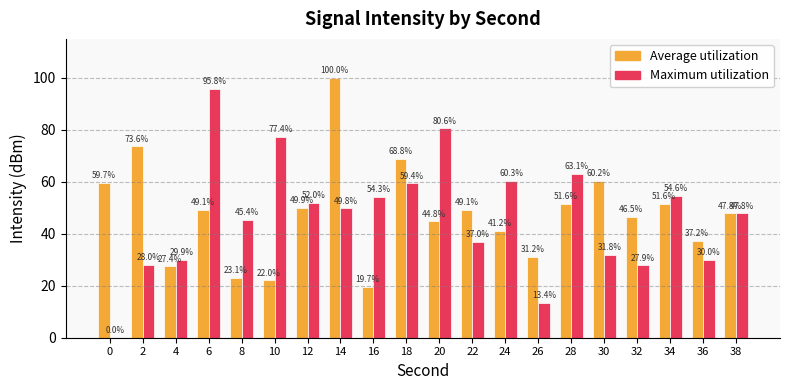

Reading right to left, what are all the values shown in this chart?

Average utilization: 47.8	37.2	51.6	46.5	60.2	51.6	31.2	41.2	49.1	44.8	68.8	19.7	100.0	49.9	22.0	23.1	49.1	27.4	73.6	59.7
Maximum utilization: 47.8	30.0	54.6	27.9	31.8	63.1	13.4	60.3	37.0	80.6	59.4	54.3	49.8	52.0	77.4	45.4	95.8	29.9	28.0	0.0